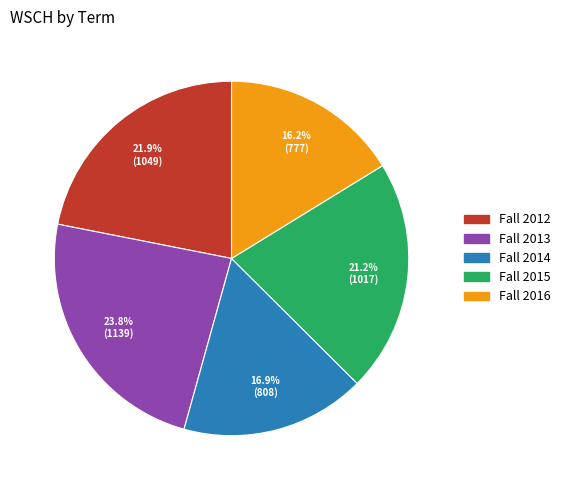

True or false: Fall 2016 accounts for 9% of the total.

False